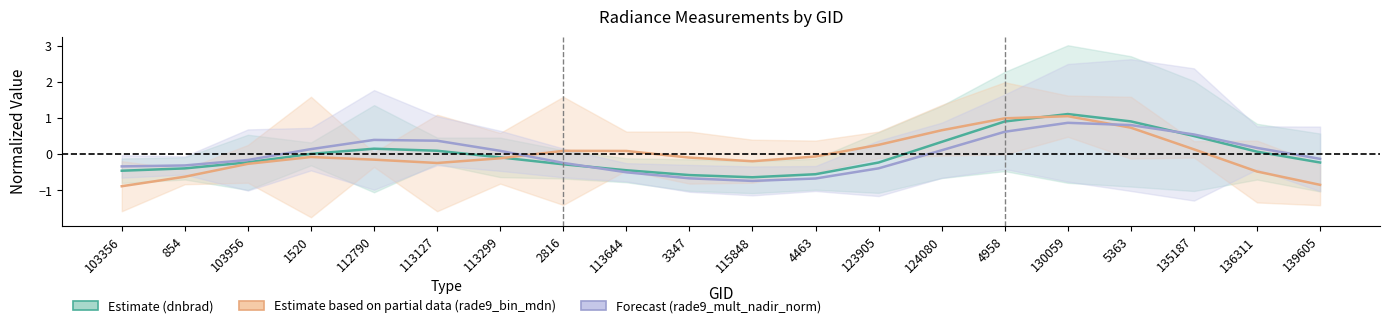

Where is the first local minimum for Estimate (dnbrad)?

115848